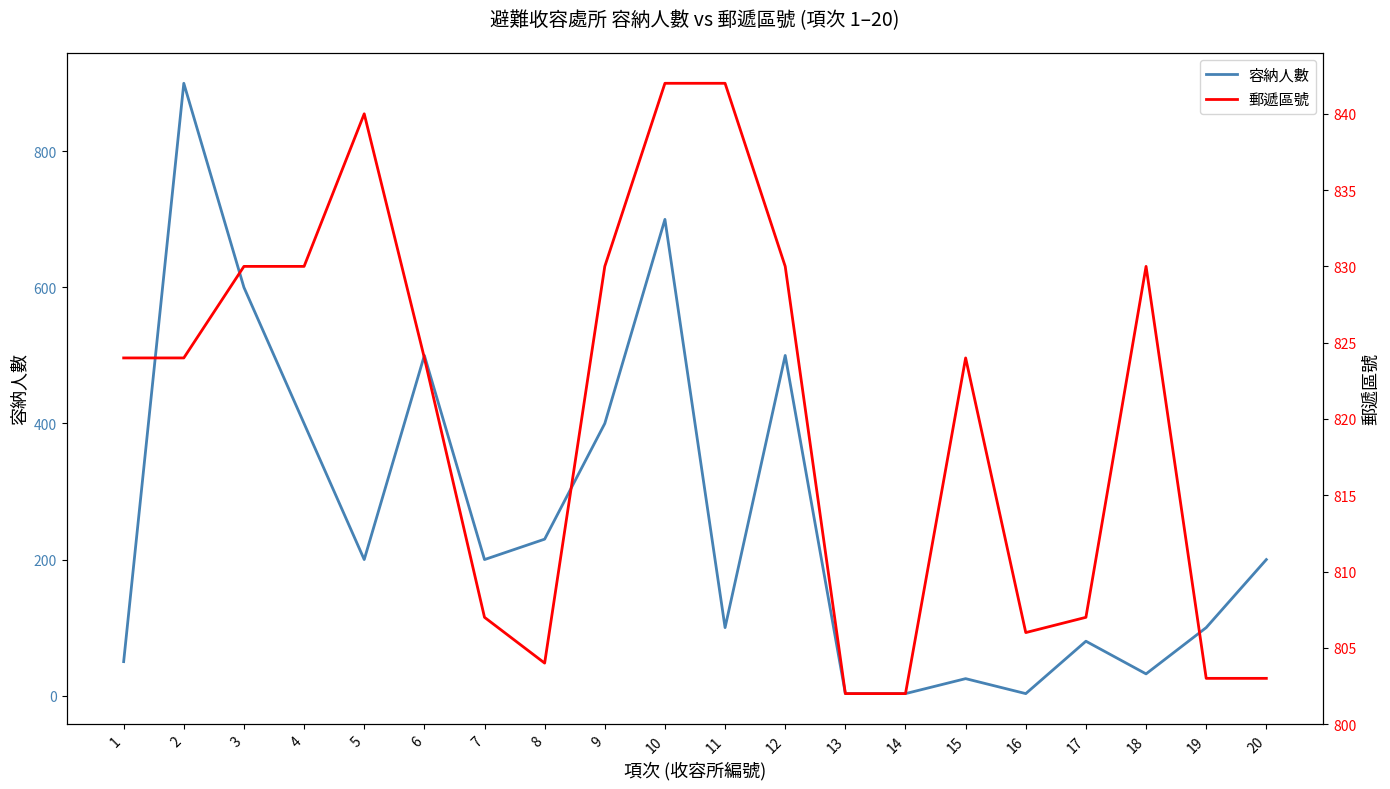

How many intersections are there between 容納人數 and 郵遞區號?

2